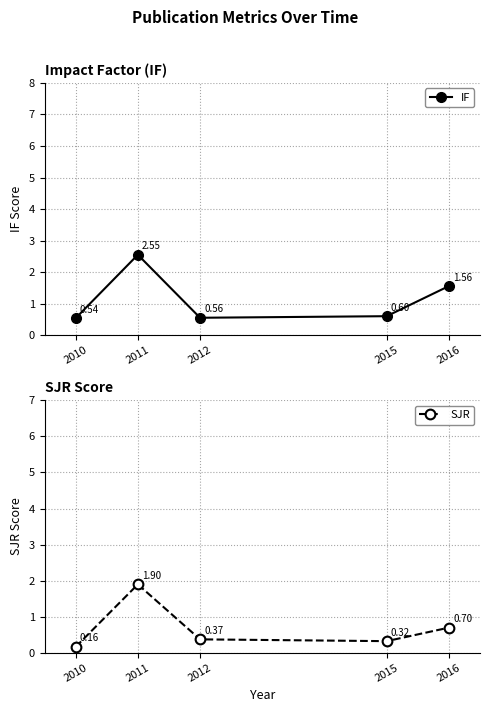

What are all the series names shown in the legend?

IF, SJR